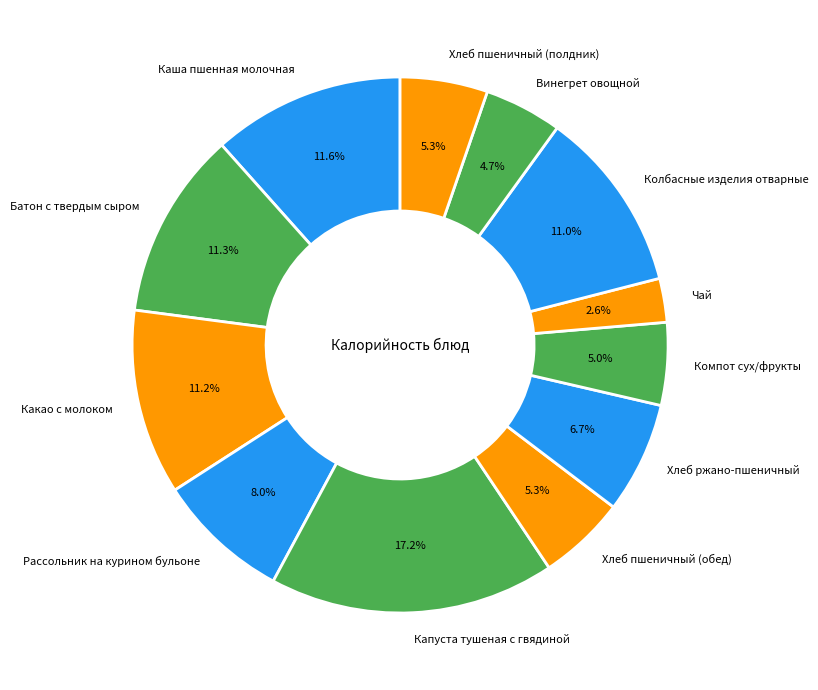

What is the ratio of the value at Колбасные изделия отварные to the value at Рассольник на курином бульоне?

1.4